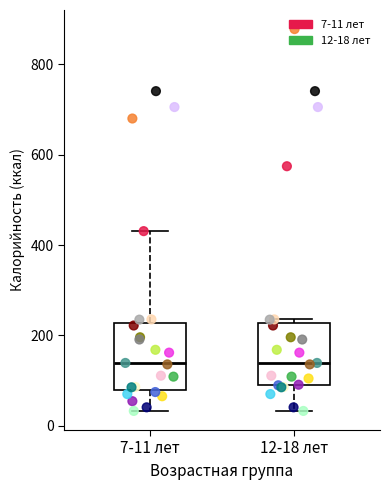

Where is the lower edge of the box for 12-18 лет on the y-axis? The values are not printed on the chart, so give them approximately, as read against the axis.

100